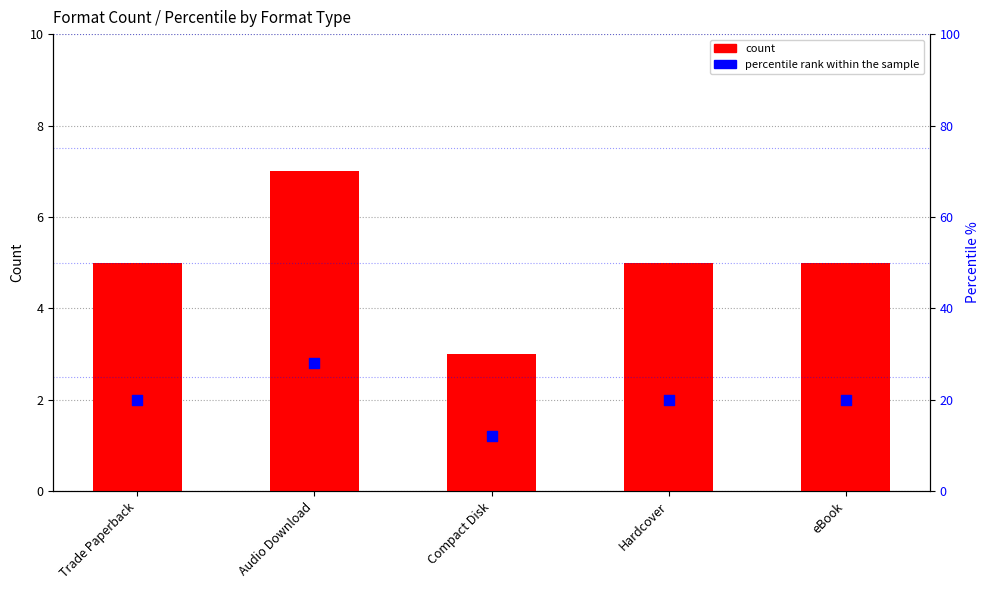

At how many categories does at least one series exceed 22?

1